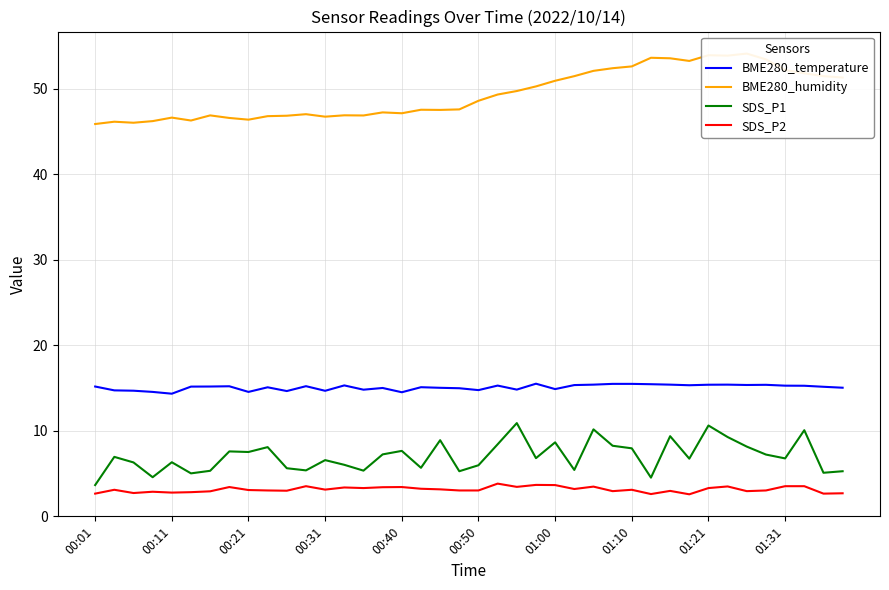

What is the highest value of the BME280_temperature series?

15.5